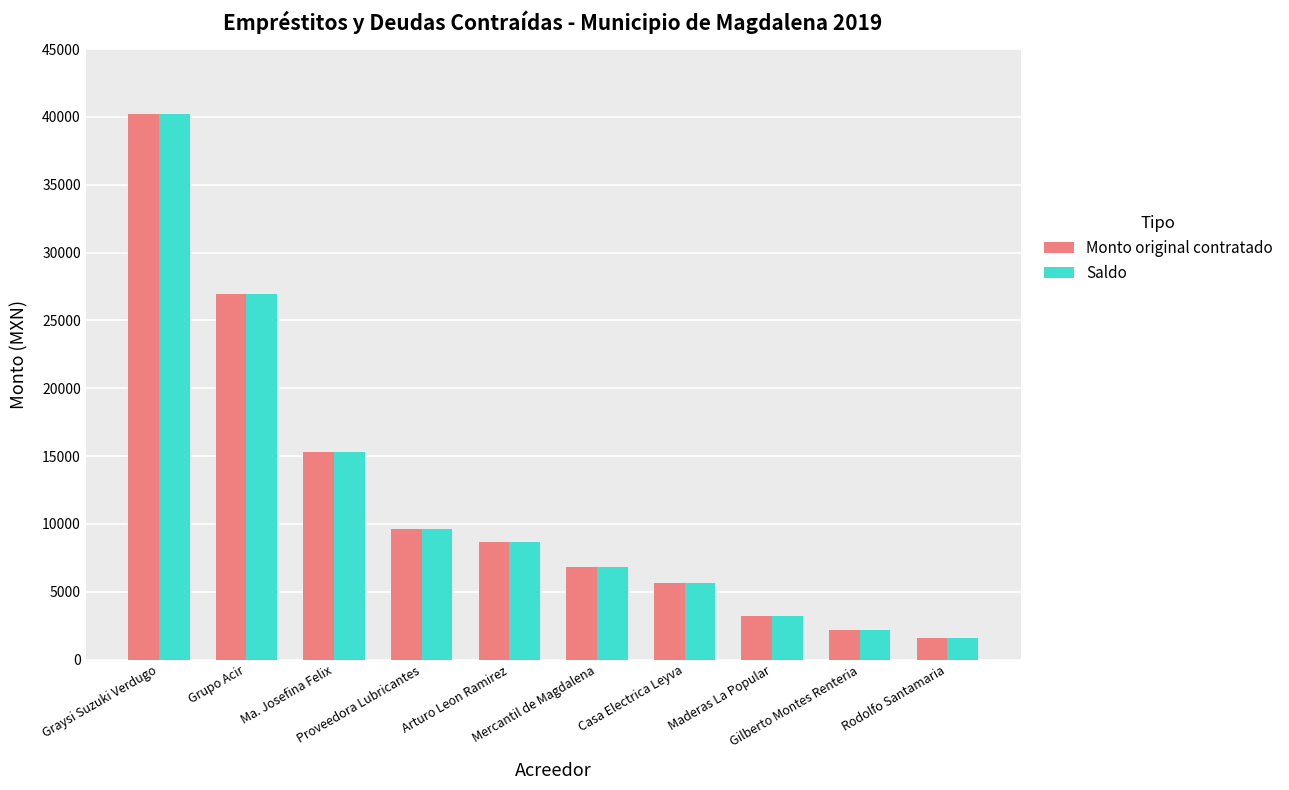

The Monto original contratado series shows 11496.2 at Arturo Leon Ramirez. True or false?

False